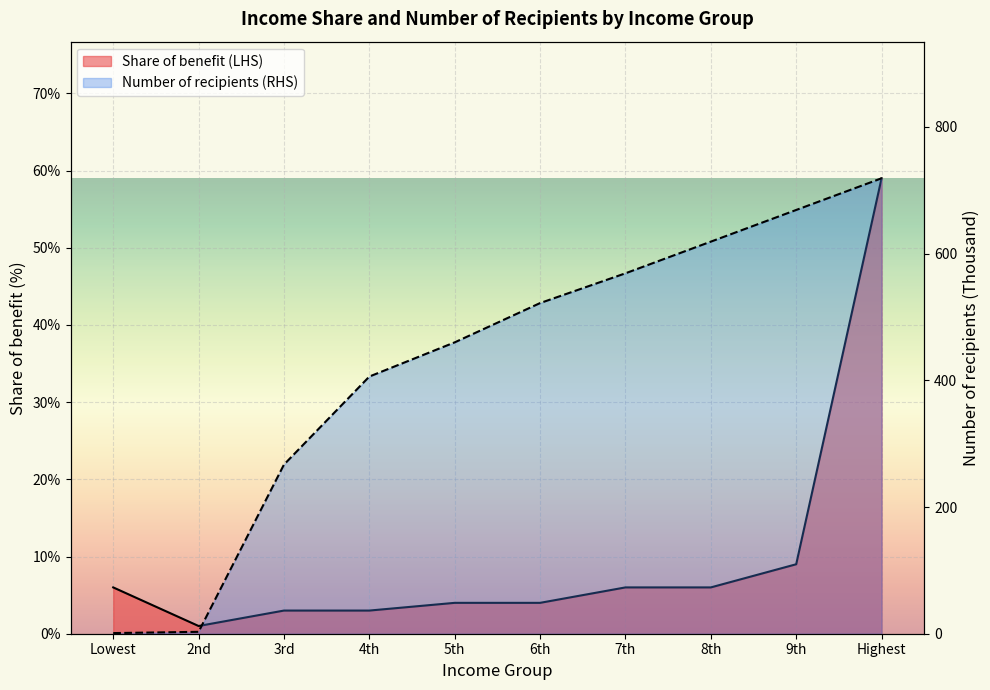

How many times do Share of benefit (LHS) and Number of recipients (RHS) cross each other?

1